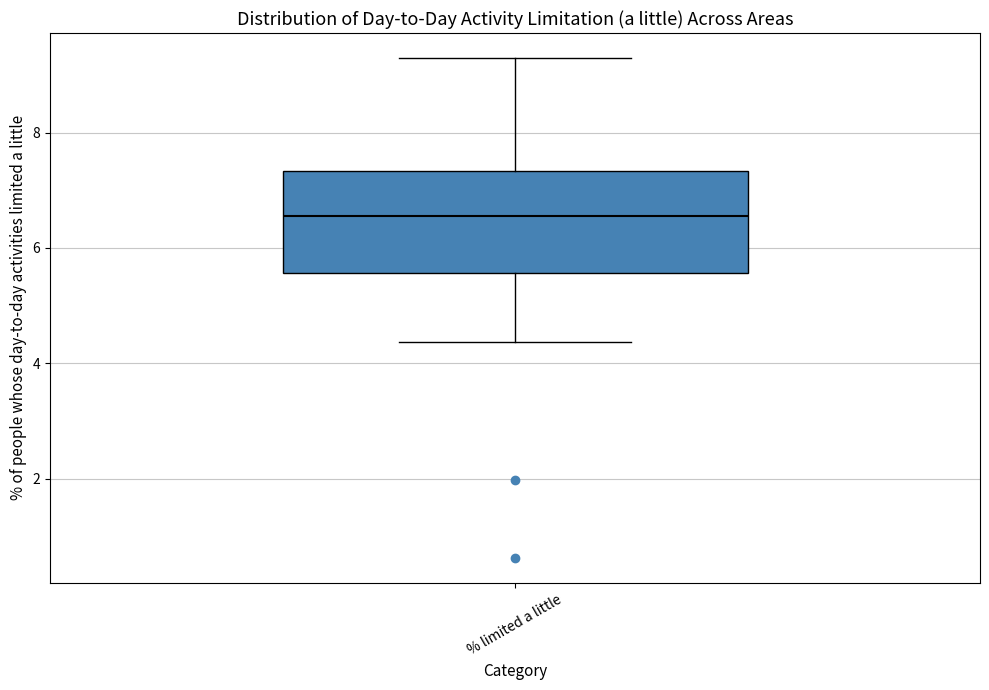

Transcribe this box plot: give where the median line is, the range the box spans, and where the two whiskers end, as read against the y-axis. The values are not printed on the chart, so give them approximately, as read against the axis.

median 6.6, box 5.6 to 7.4, whiskers 4.4 to 9.2